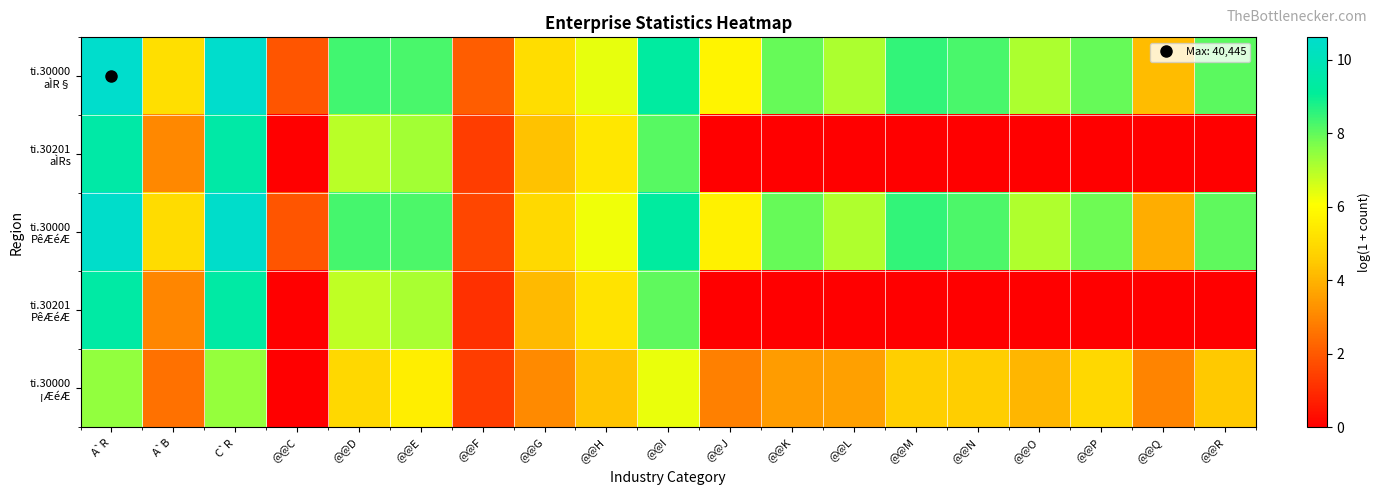

How many series are shown in this chart?

5